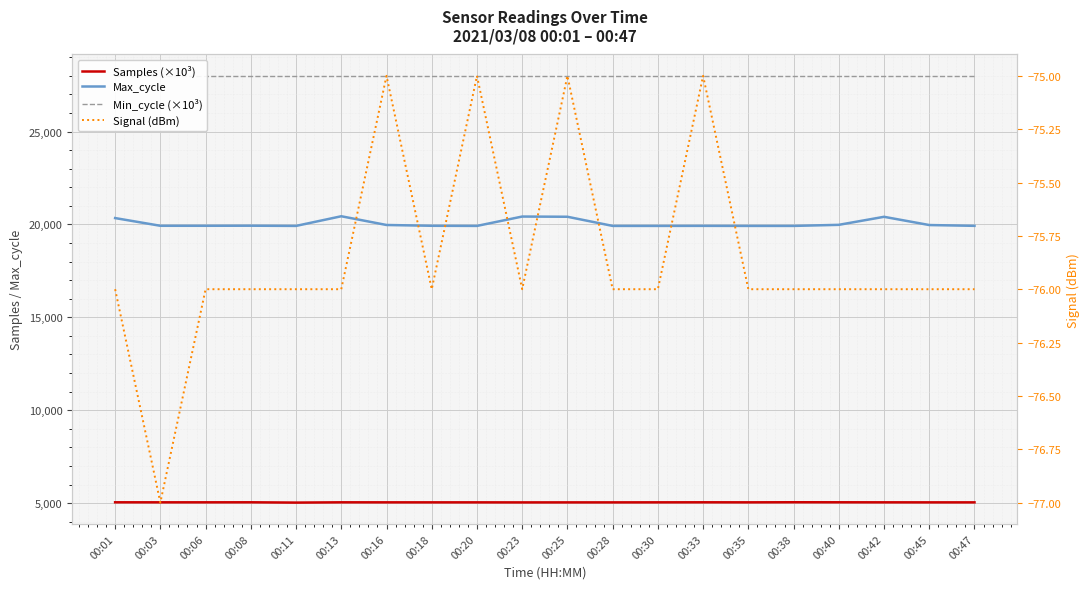

List the series in order of their overall mean, lowest first.

Signal (dBm), Samples (×10³), Max_cycle, Min_cycle (×10³)